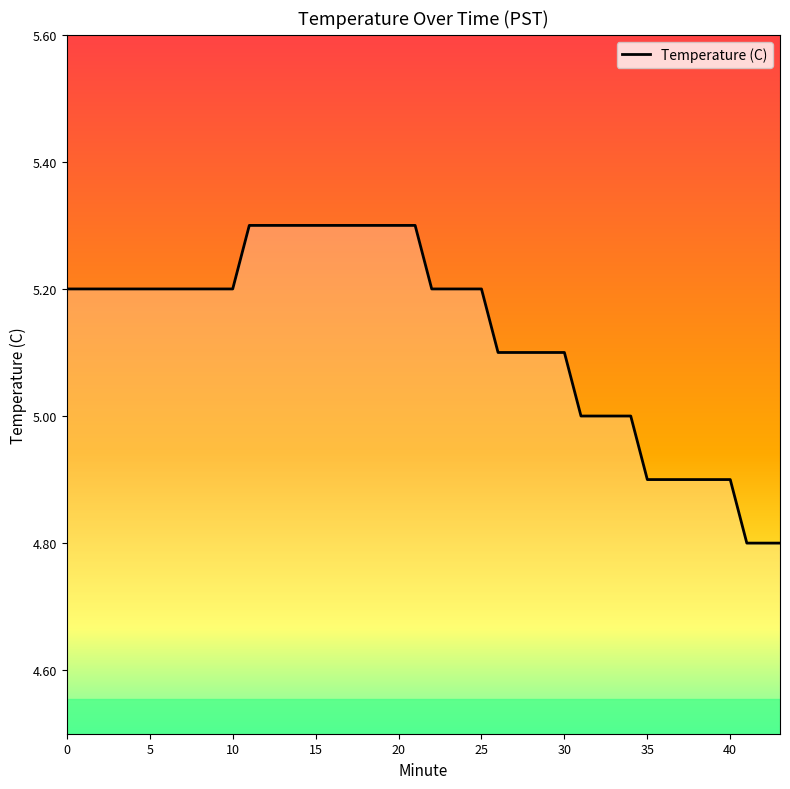

What is the maximum value shown in the chart?

5.3